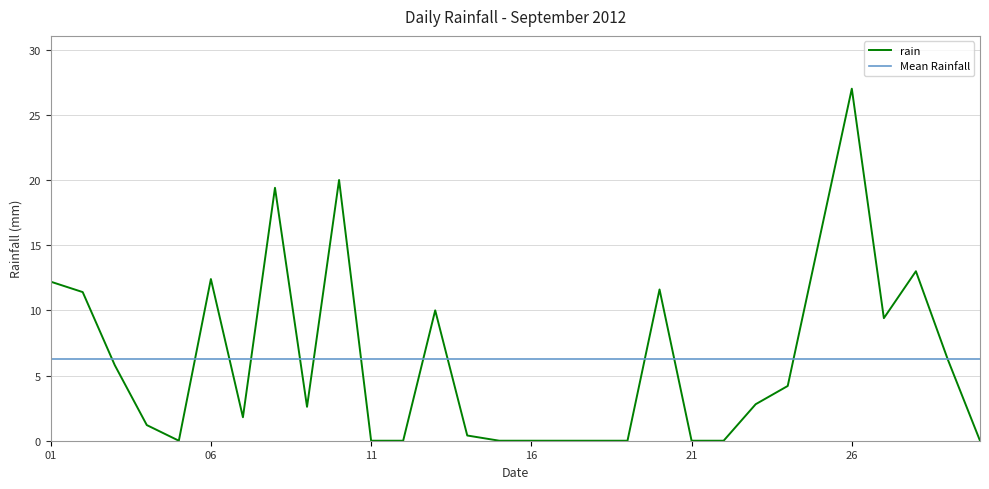

List the labels in order of value, largest first.

2012-09-26, 2012-09-10, 2012-09-08, 2012-09-25, 2012-09-28, 2012-09-06, 2012-09-01, 2012-09-20, 2012-09-02, 2012-09-13, 2012-09-27, 2012-09-29, 2012-09-03, 2012-09-24, 2012-09-23, 2012-09-09, 2012-09-07, 2012-09-04, 2012-09-14, 2012-09-05, 2012-09-11, 2012-09-12, 2012-09-15, 2012-09-16, 2012-09-17, 2012-09-18, 2012-09-19, 2012-09-21, 2012-09-22, 2012-09-30